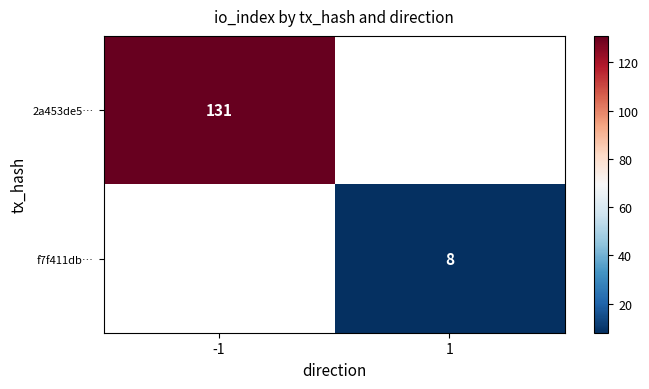

The value of 2a453de5… at -1 is 207. True or false?

False